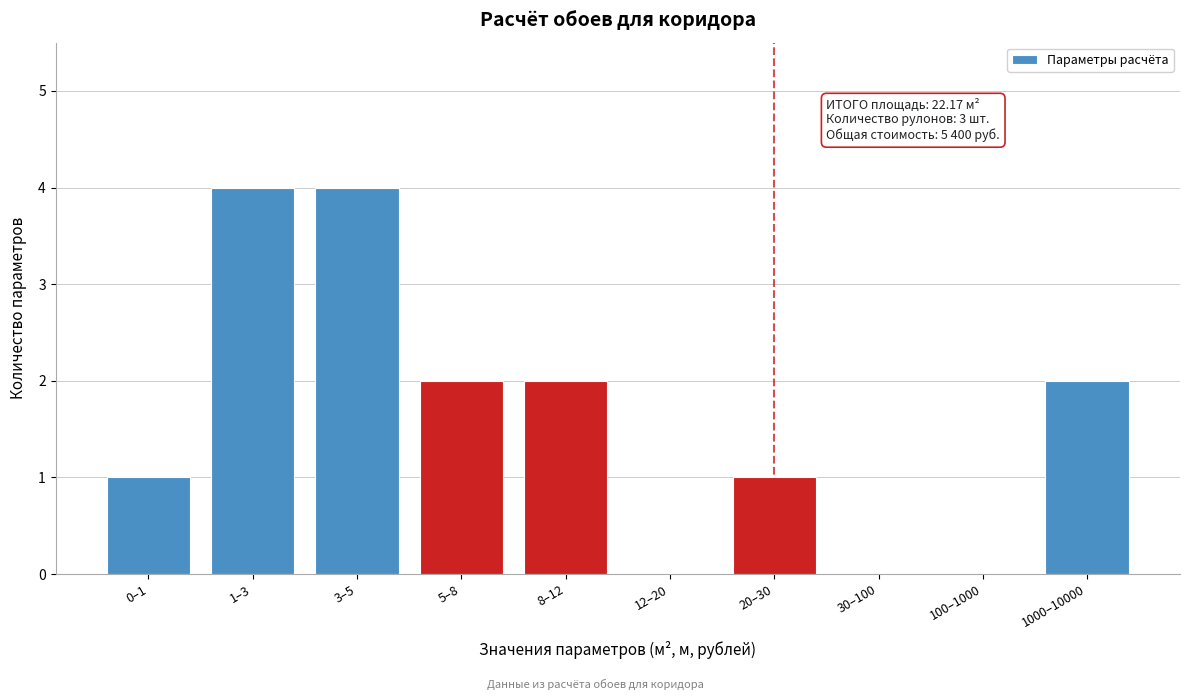

Reading left to right, extract all data points from this chart.

0–1=1	1–3=4	3–5=4	5–8=2	8–12=2	12–20=0	20–30=1	30–100=0	100–1000=0	1000–10000=2